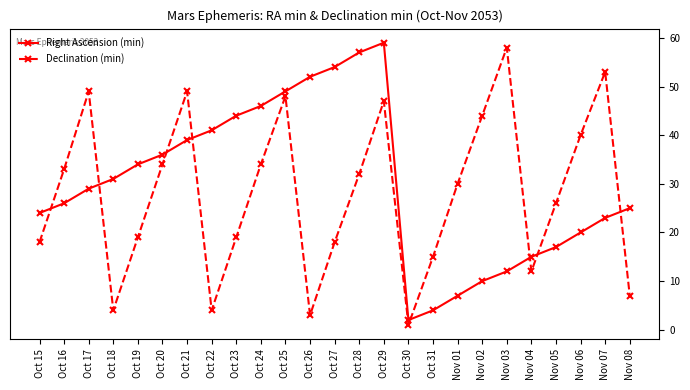

Reading left to right, transcribe all the data shown in this chart.

Right Ascension (min): 24	26	29	31	34	36	39	41	44	46	49	52	54	57	59	2	4	7	10	12	15	17	20	23	25
Declination (min): 18	33	49	4	19	34	49	4	19	34	48	3	18	32	47	1	15	30	44	58	12	26	40	53	7